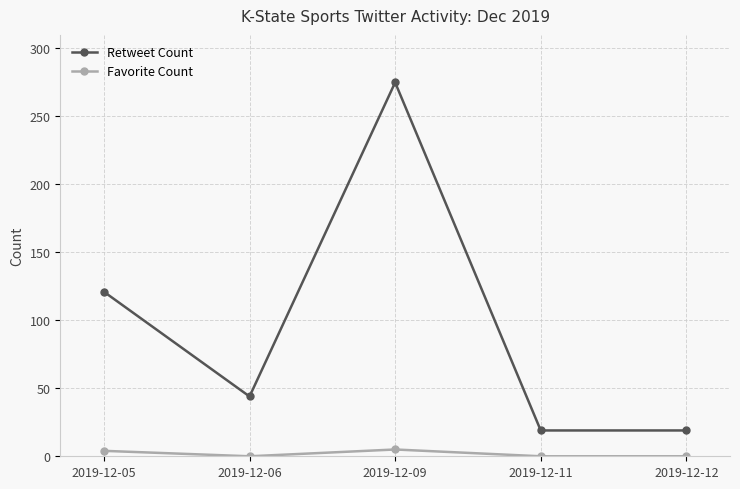

What is the value of the Retweet Count point at the 4th from the left?

19